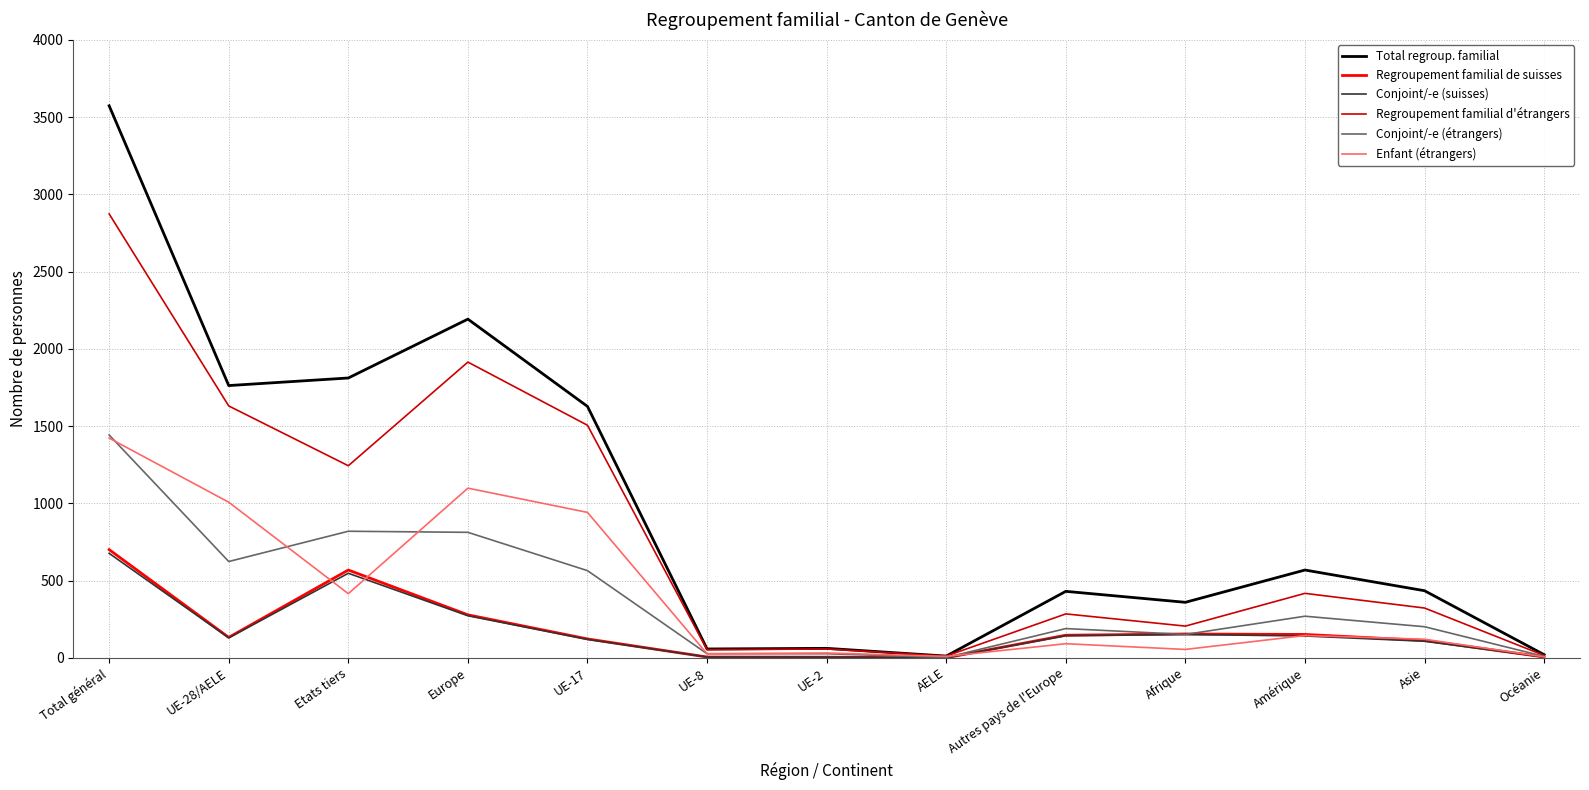

True or false: Regroupement familial d'étrangers has a value of 589 at Amérique.

False